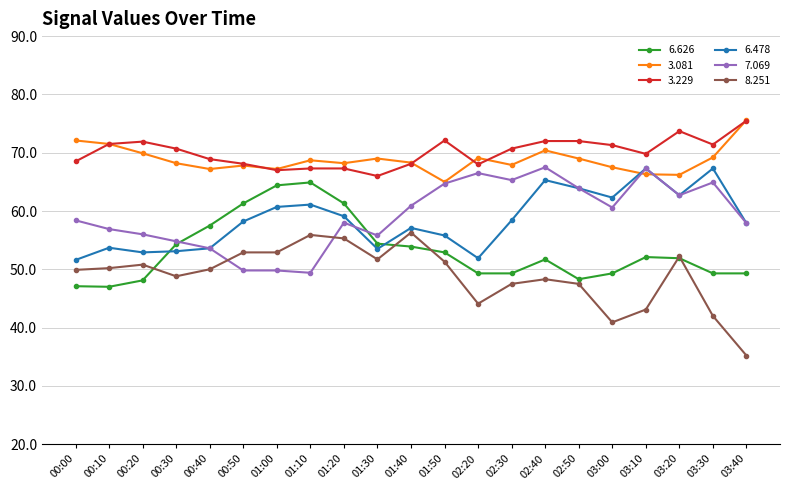

What is the difference between the 7.069 values at 00:50 and 01:10?

0.4